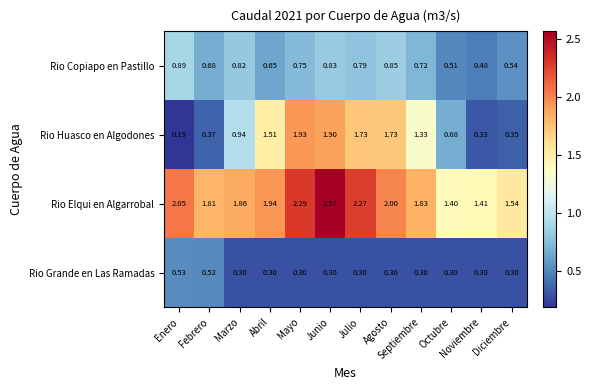

At Septiembre, list the series in order from largest to smallest.

Rio Elqui en Algarrobal, Rio Huasco en Algodones, Rio Copiapo en Pastillo, Rio Grande en Las Ramadas